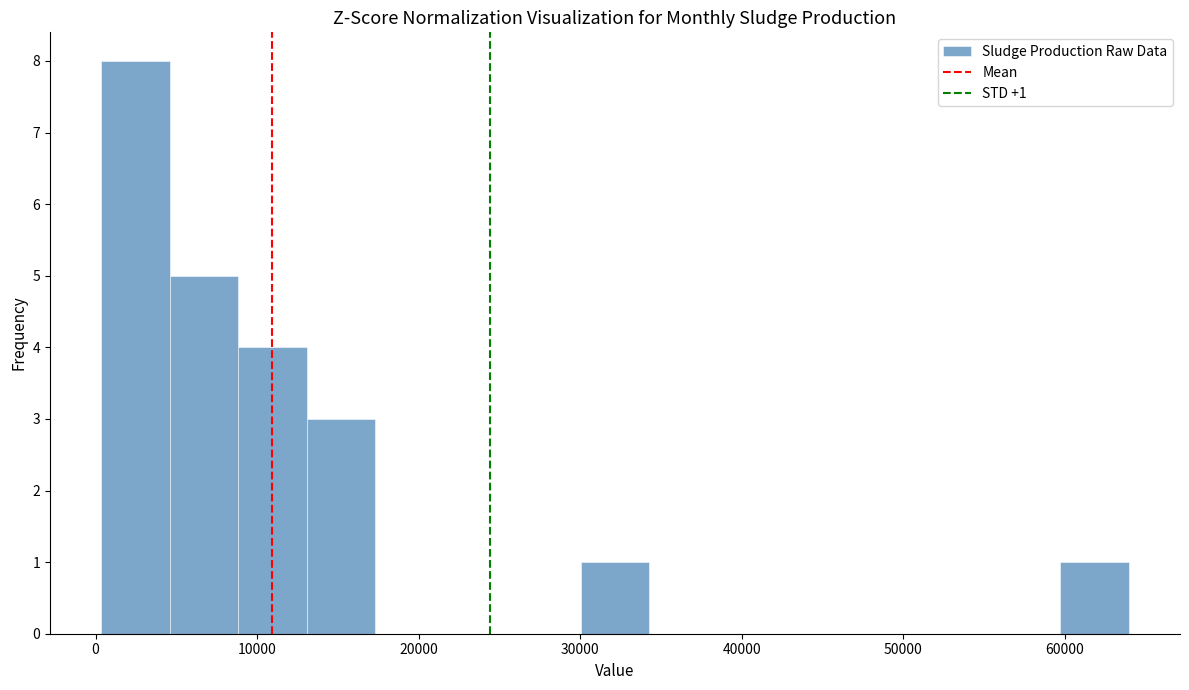

Over which range of the x-axis is the bar tallest?

0 to 5000